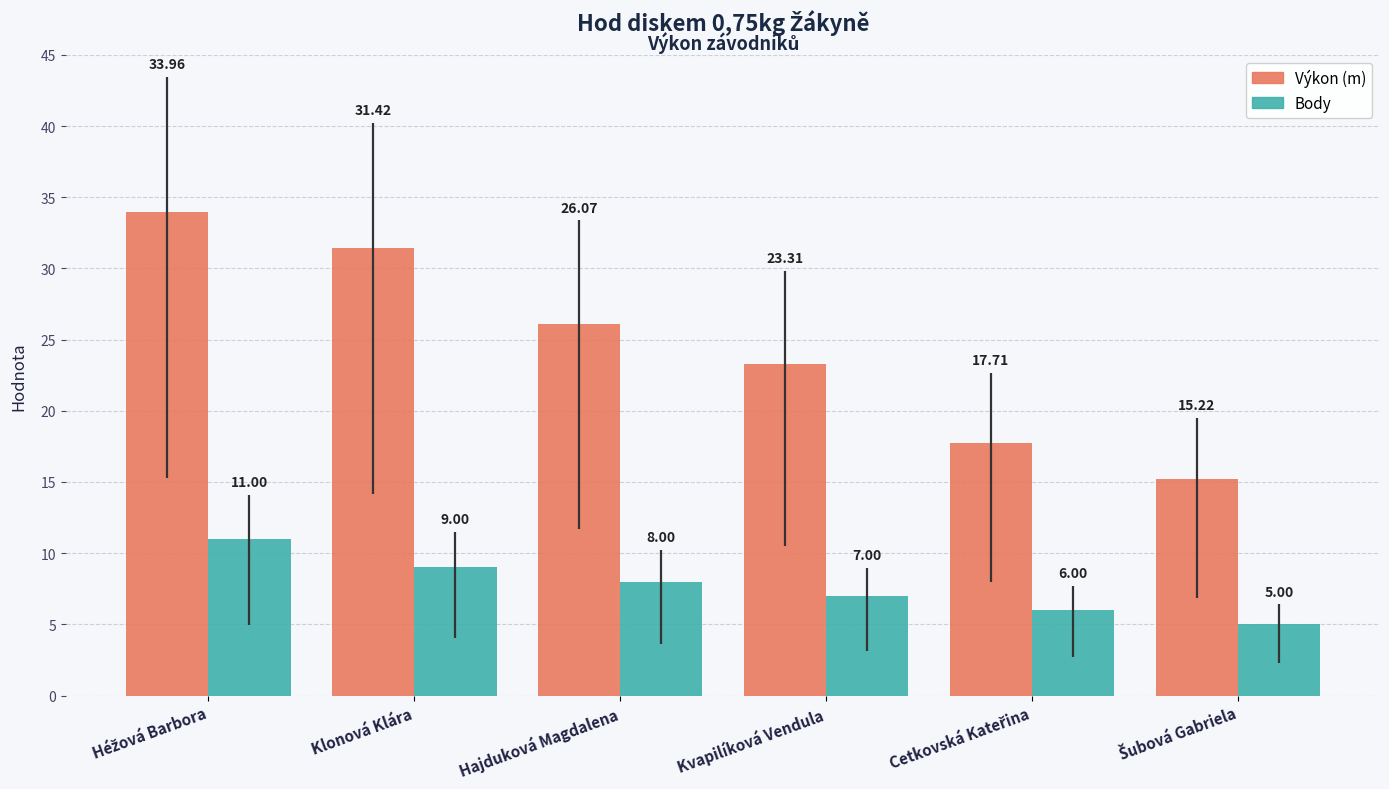

How many bars are there in total?

12